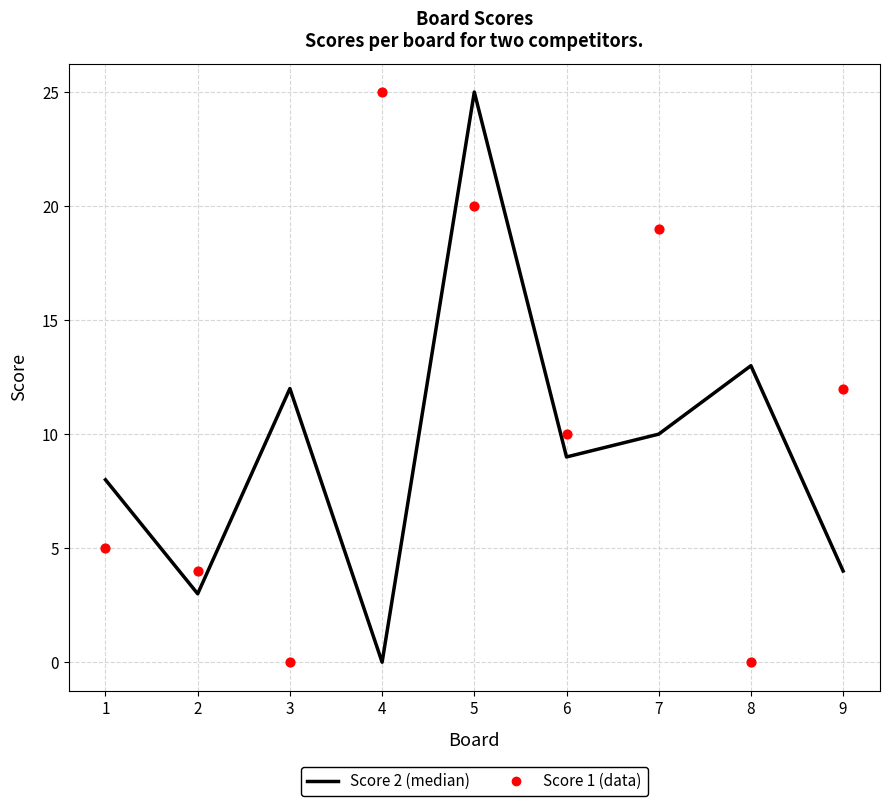

At which category is the sum across all series the highest?

5